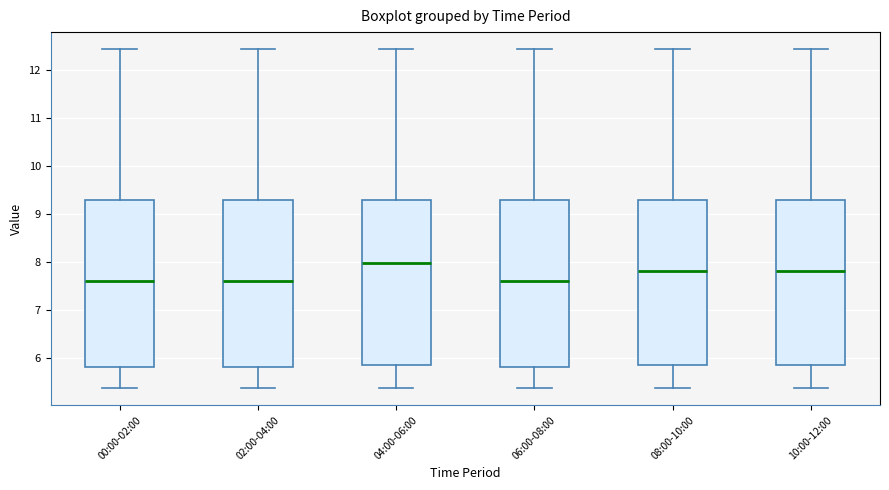

Reading left to right, read every box against the y-axis: the position of its median line, the range the box covers, and the ends of its whiskers. The values are not printed on the chart, so give them approximately, as read against the axis.

00:00-02:00: median 7.6, box 5.8 to 9.3, whiskers 5.4 to 12.4
02:00-04:00: median 7.6, box 5.8 to 9.3, whiskers 5.4 to 12.4
04:00-06:00: median 8.0, box 5.9 to 9.3, whiskers 5.4 to 12.4
06:00-08:00: median 7.6, box 5.8 to 9.3, whiskers 5.4 to 12.4
08:00-10:00: median 7.8, box 5.9 to 9.3, whiskers 5.4 to 12.4
10:00-12:00: median 7.8, box 5.9 to 9.3, whiskers 5.4 to 12.4